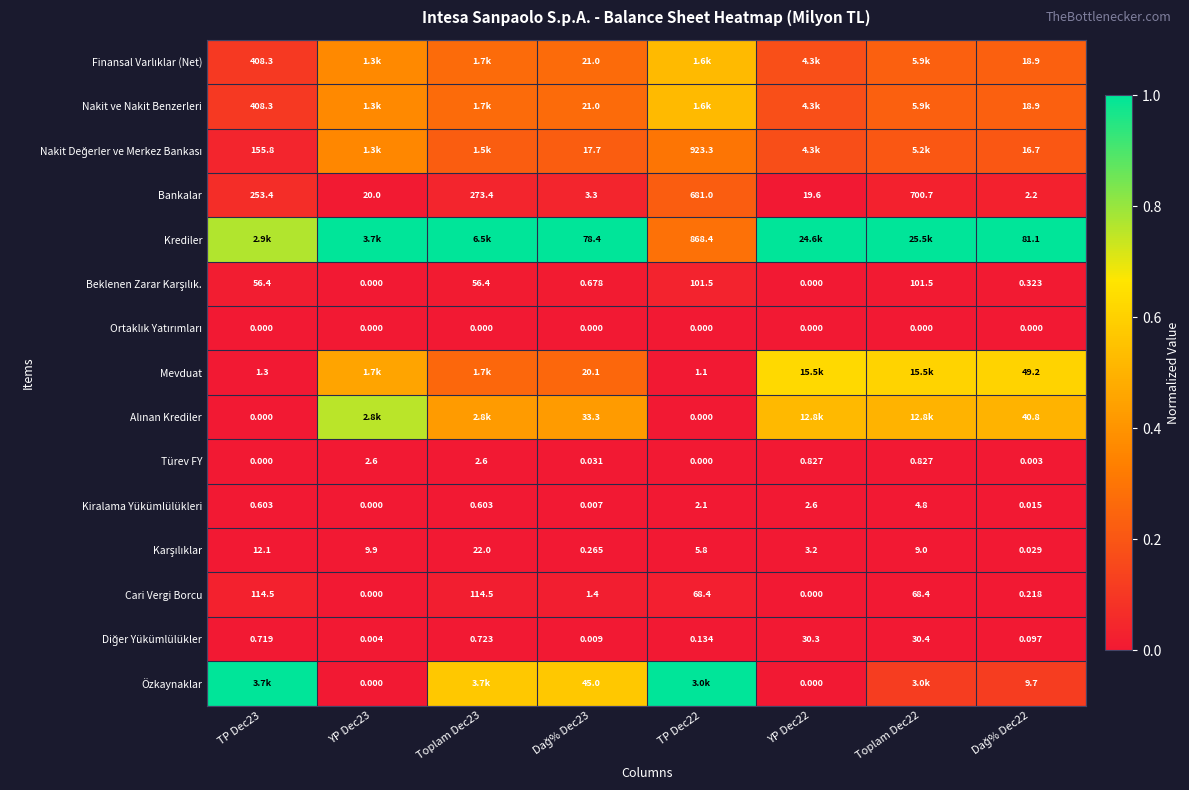

The Mevduat series shows 0.6 at YP Dec23. True or false?

False